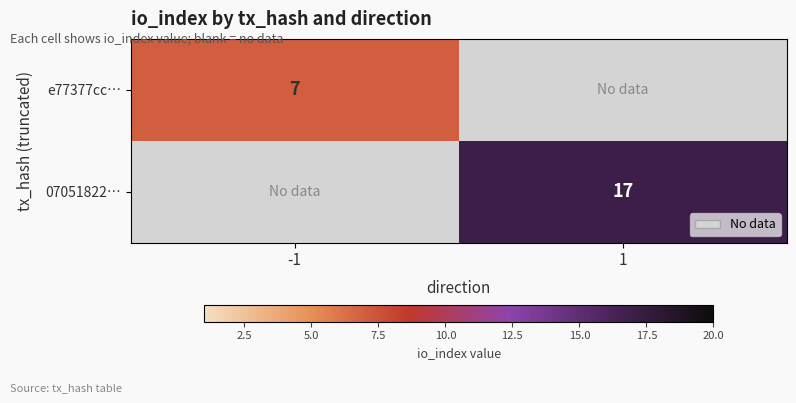

True or false: e77377cc… has a value of 10 at -1.

False